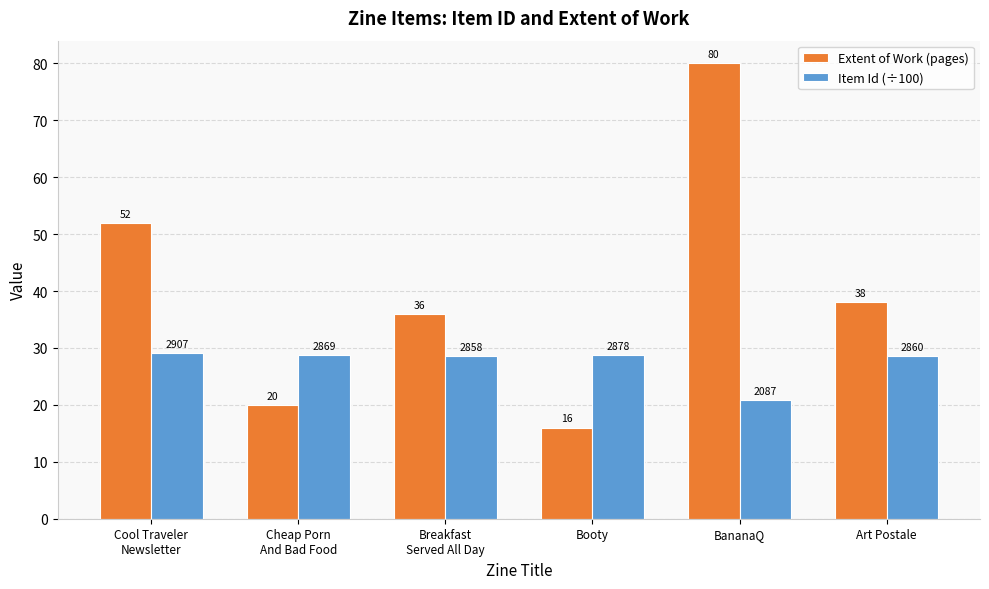

What is the difference between the maximum and minimum values in the Item Id (÷100) series?

8.2